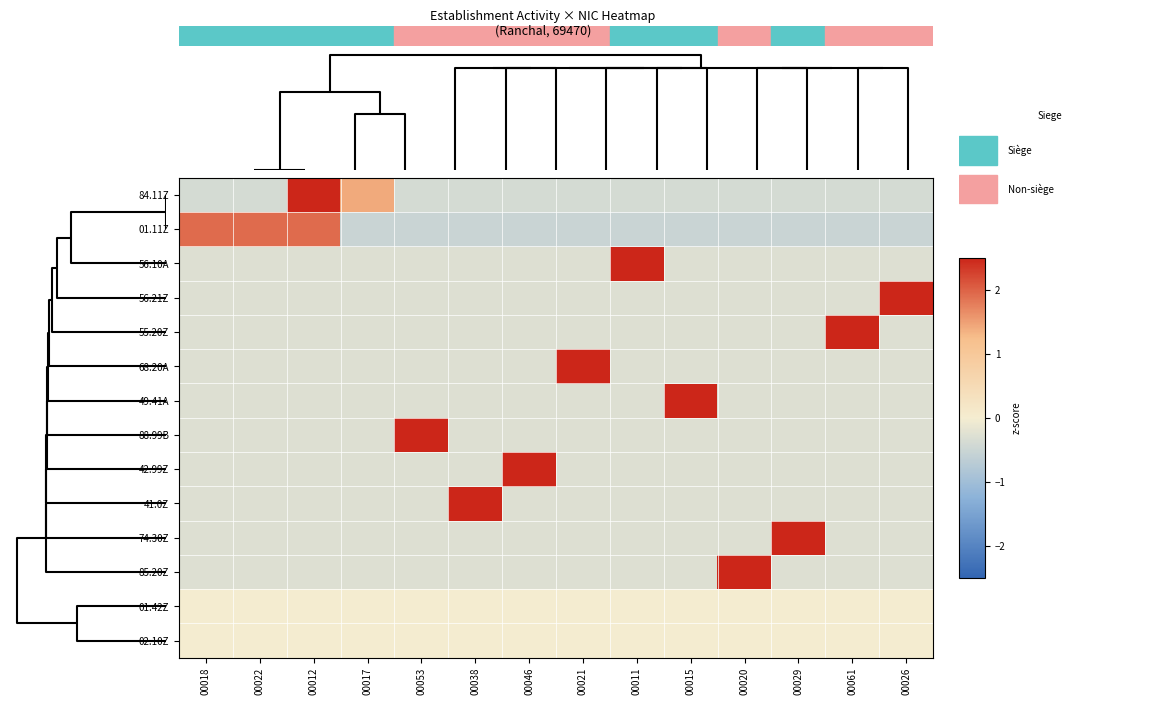

What is the difference between the highest and lowest values at 00012?

3.5